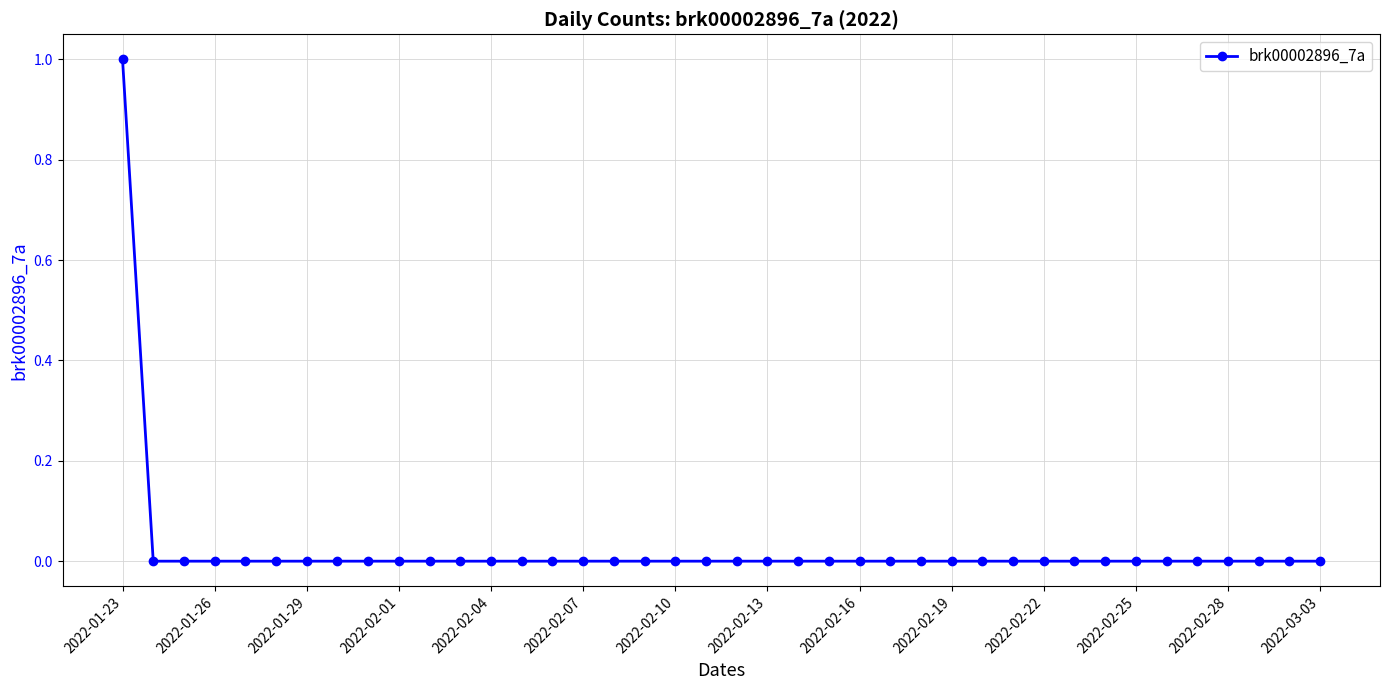

Does the chart have visible grid lines?

Yes